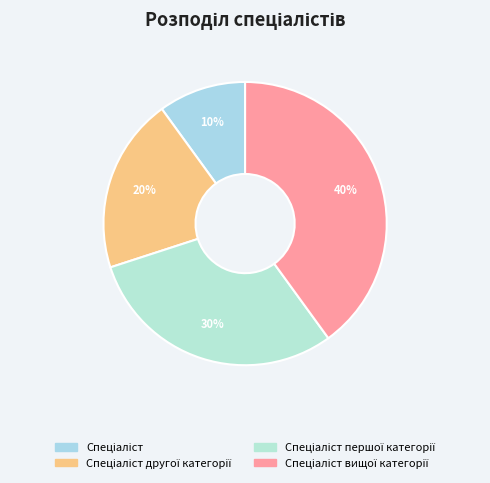

How many slices are in this pie chart?

4